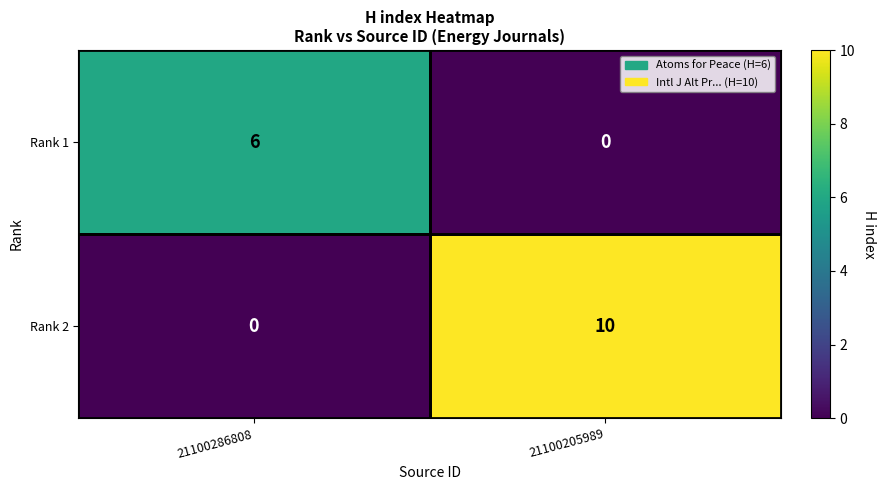

What is the spread (max minus min) of values at 21100286808?

6